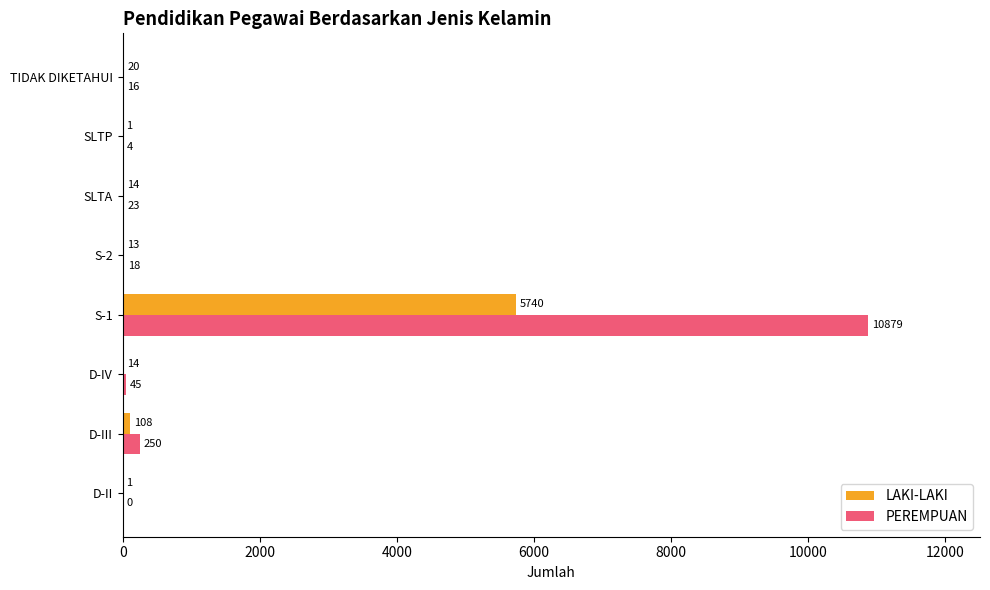

The LAKI-LAKI series shows 14 at SLTA. True or false?

True